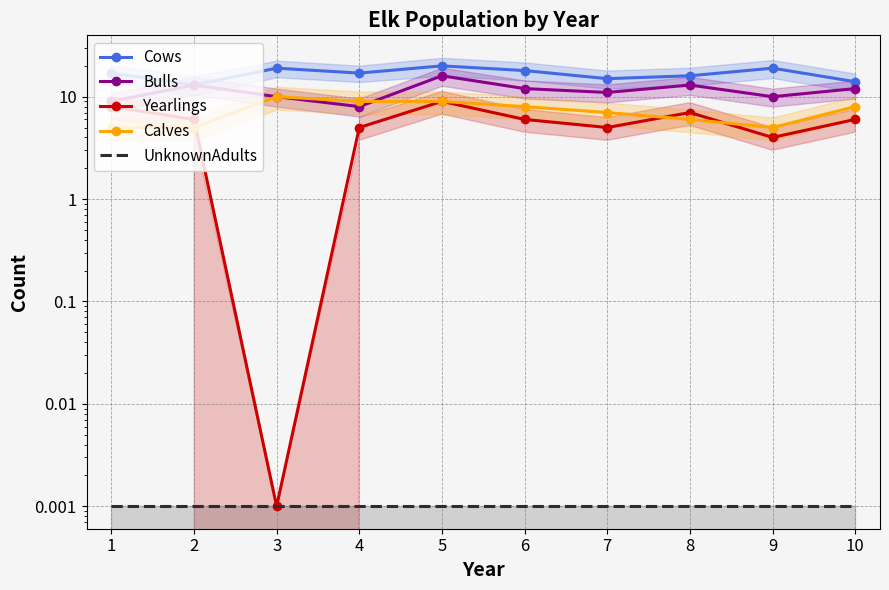

At how many categories does at least one series exceed 10?

10